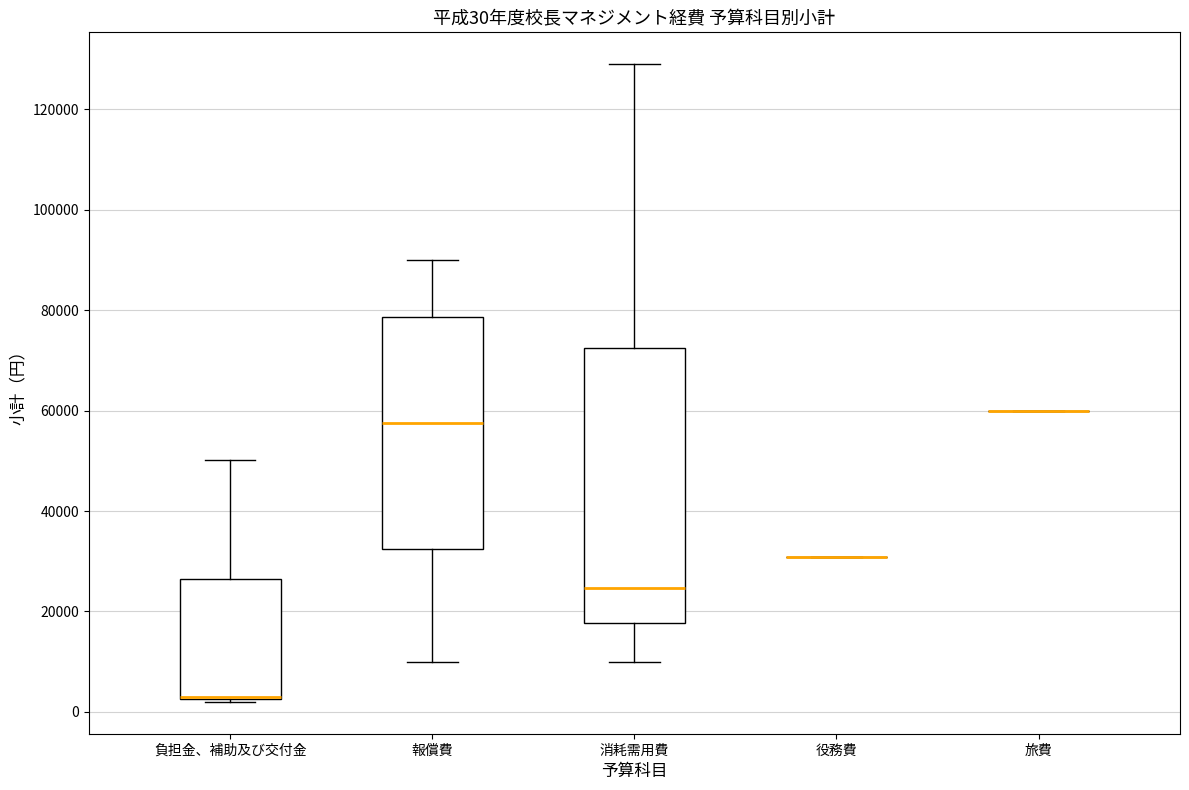

Which box is the tallest, from its lower edge to its upper edge?

消耗需用費